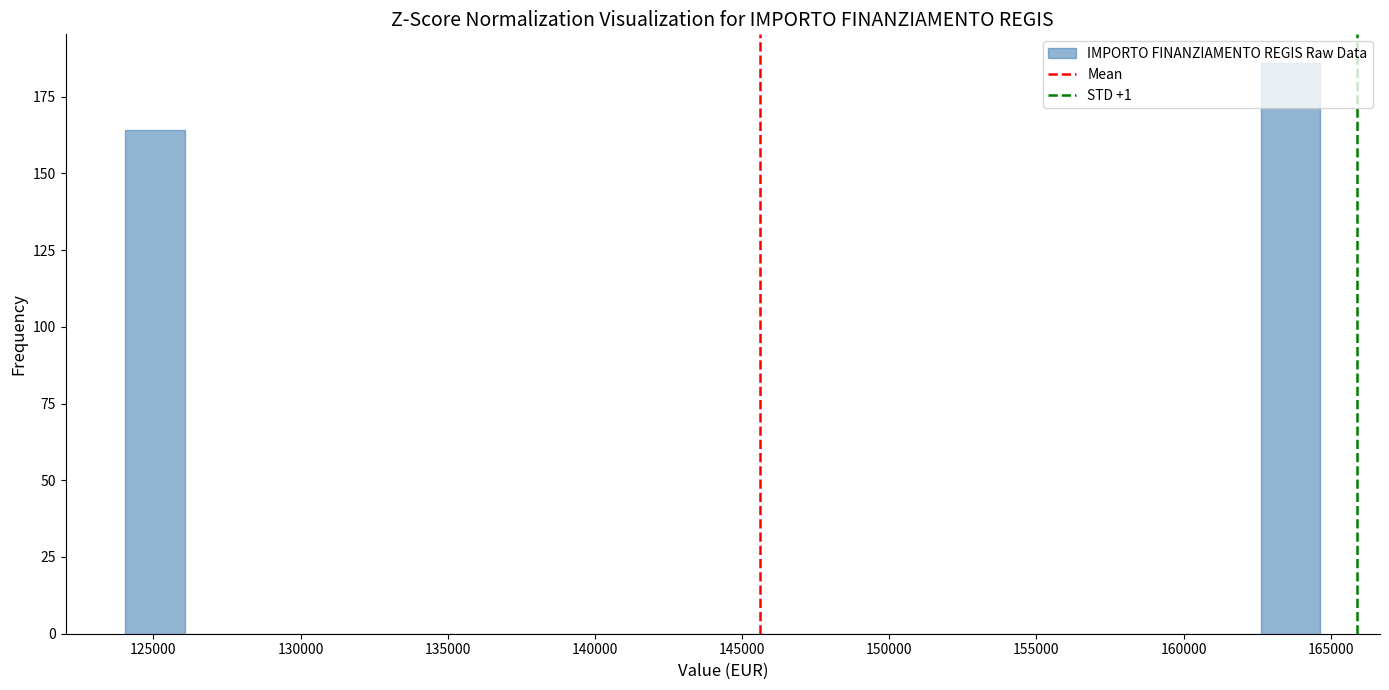

Over which range of the x-axis is the bar tallest?

162500 to 164500